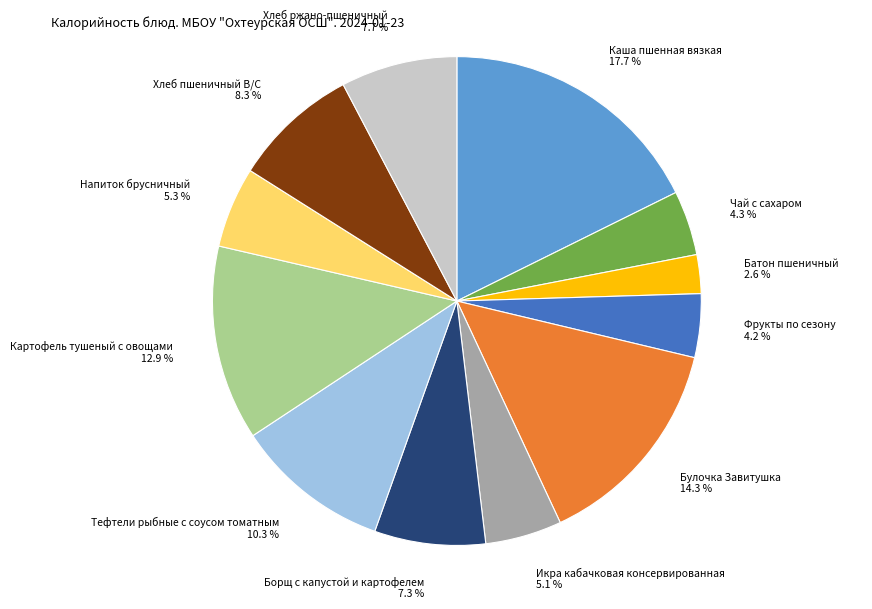

To the nearest percent, what is the average slice percentage?

8%